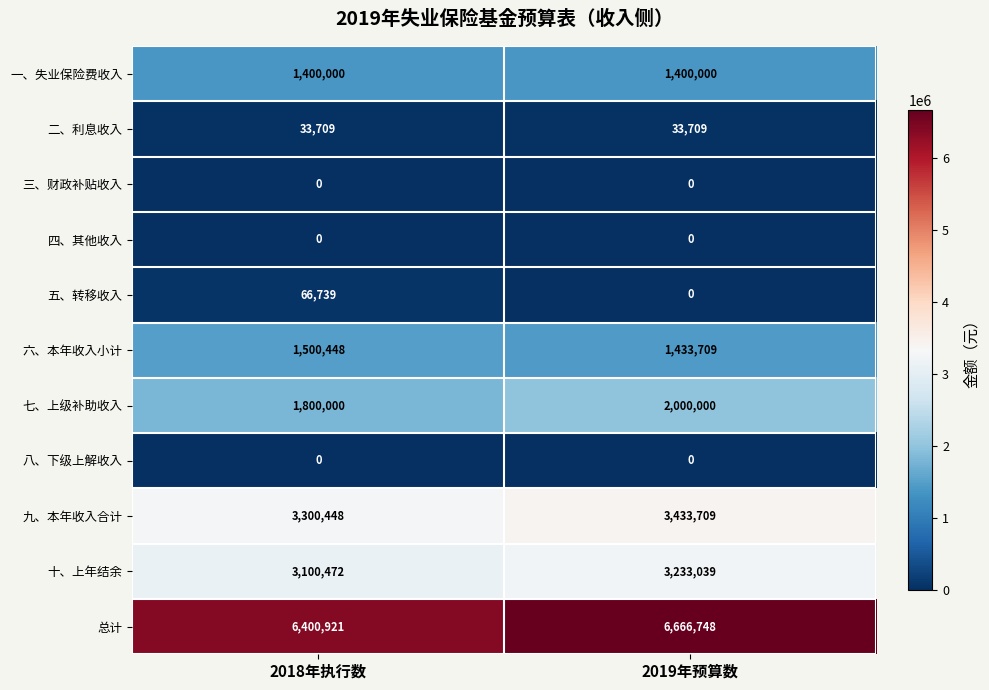

Reading left to right, what are all the values shown in this chart?

一、失业保险费收入: 1400000	1400000
二、利息收入: 33709	33709
三、财政补贴收入: 0	0
四、其他收入: 0	0
五、转移收入: 66739	0
六、本年收入小计: 1500448	1433709
七、上级补助收入: 1800000	2000000
八、下级上解收入: 0	0
九、本年收入合计: 3300448	3433709
十、上年结余: 3100472	3233039
总计: 6400921	6666748